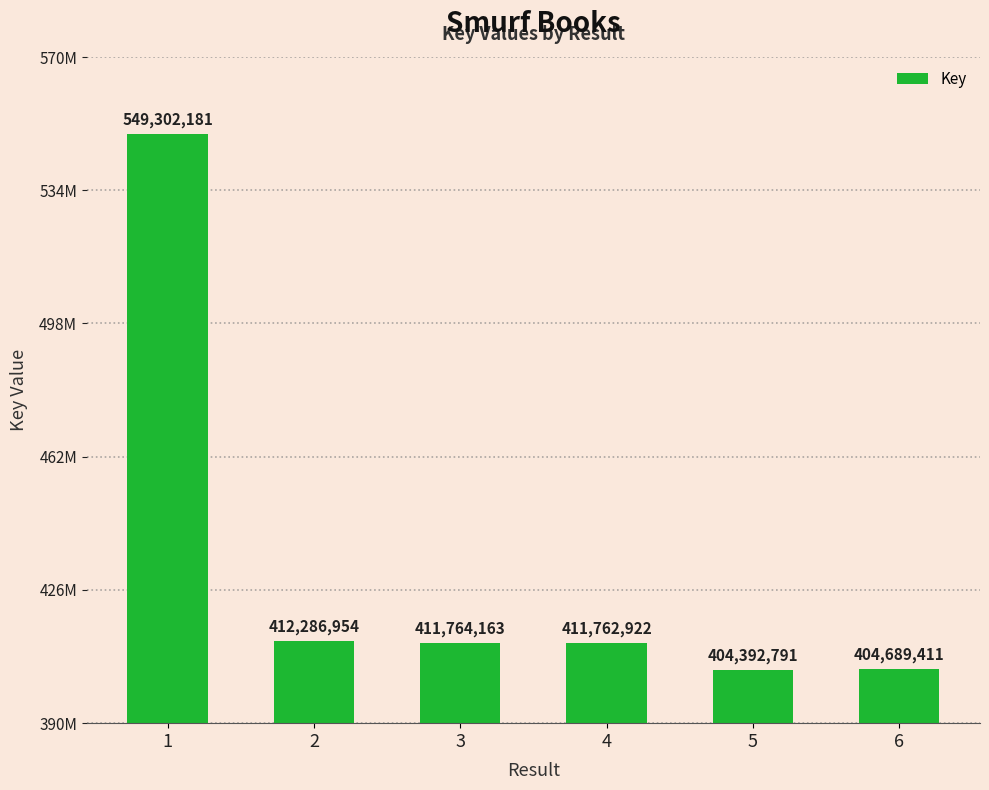

What is the difference between the second highest and minimum values?

7894163